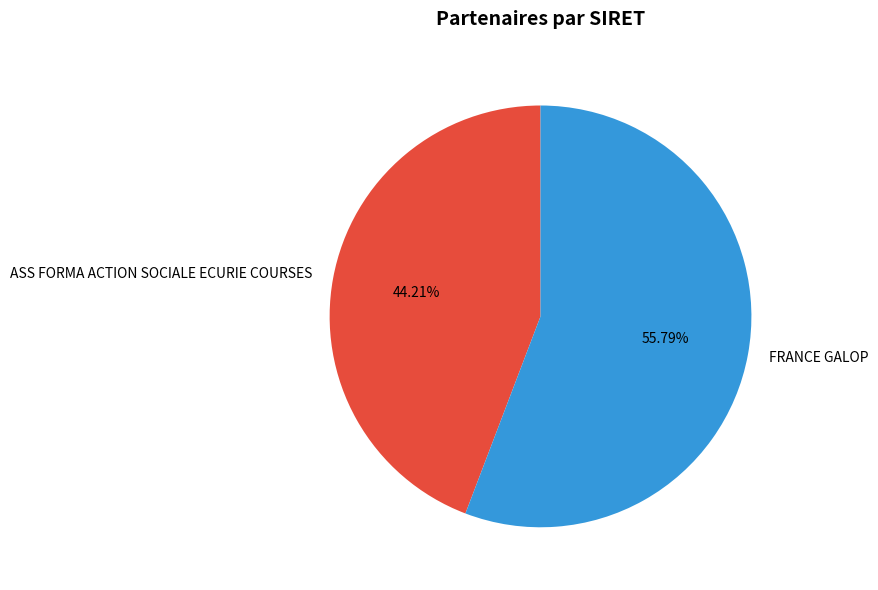

Which category accounts for the majority?

FRANCE GALOP